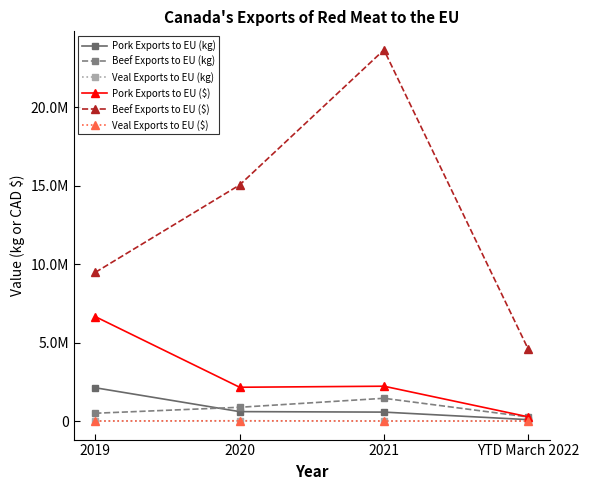

True or false: Veal Exports to EU ($) and Pork Exports to EU ($) intersect in this chart.

False